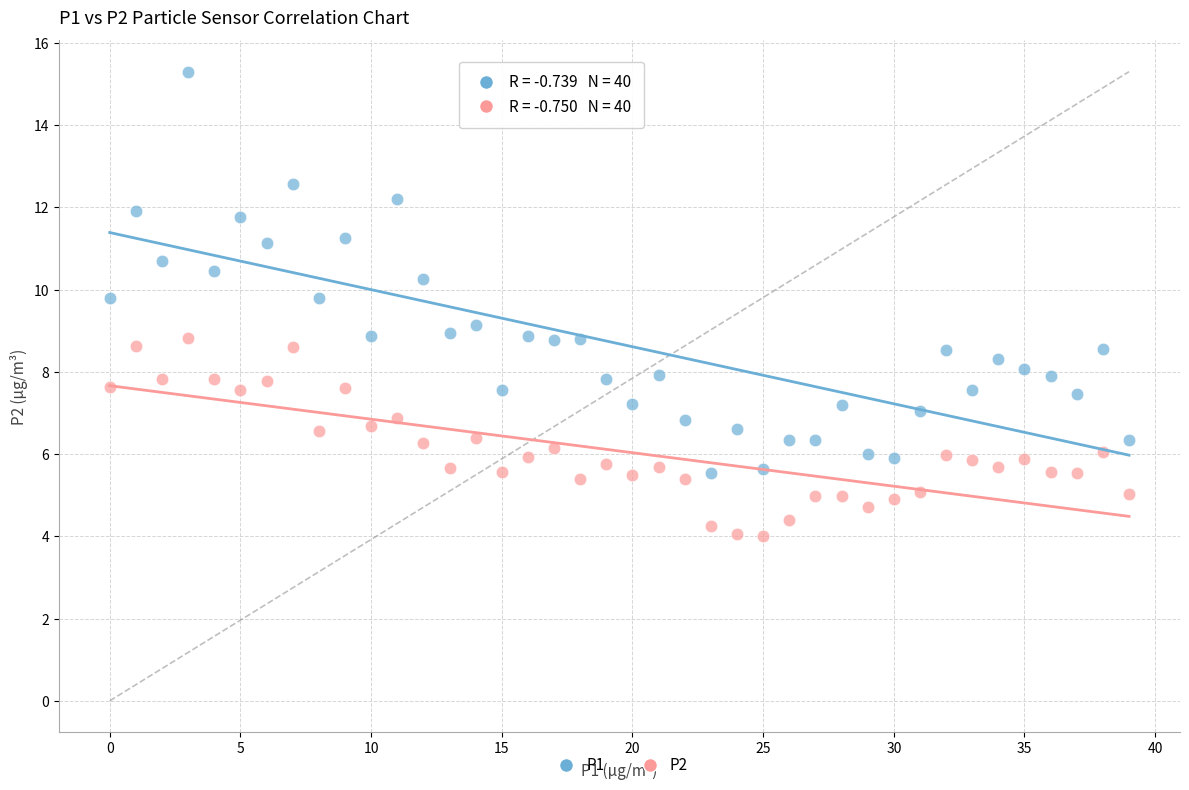

Across all data points, what is the range of Y values (max minus min)?

11.3